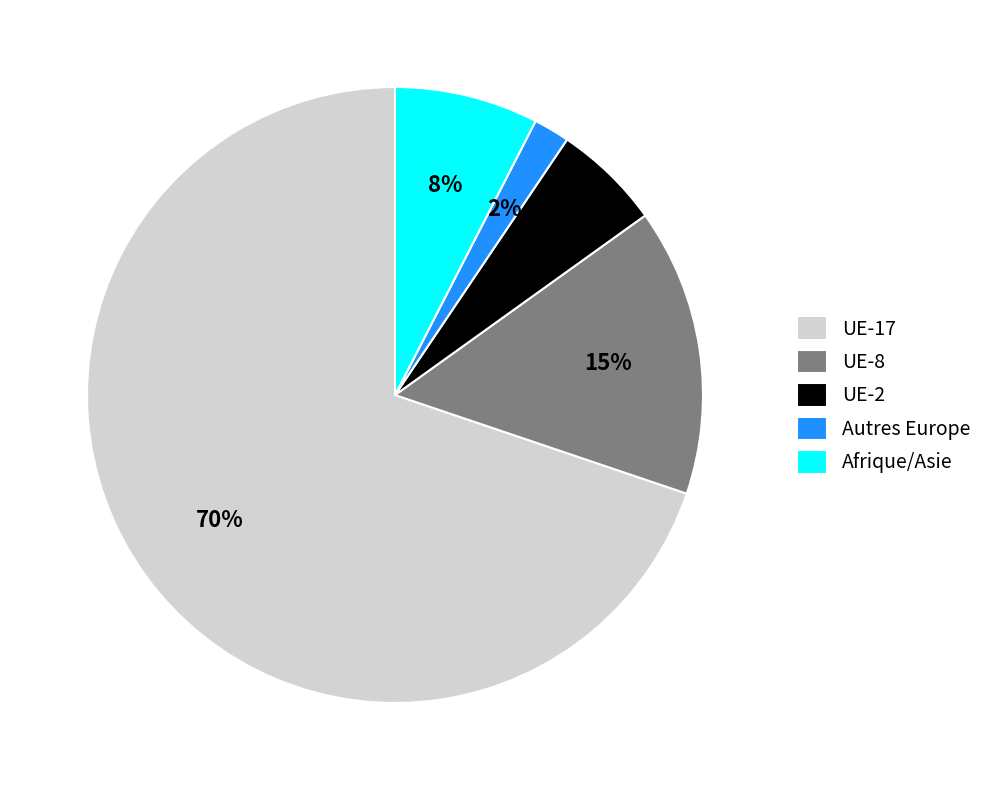

How many slices are in this pie chart?

5